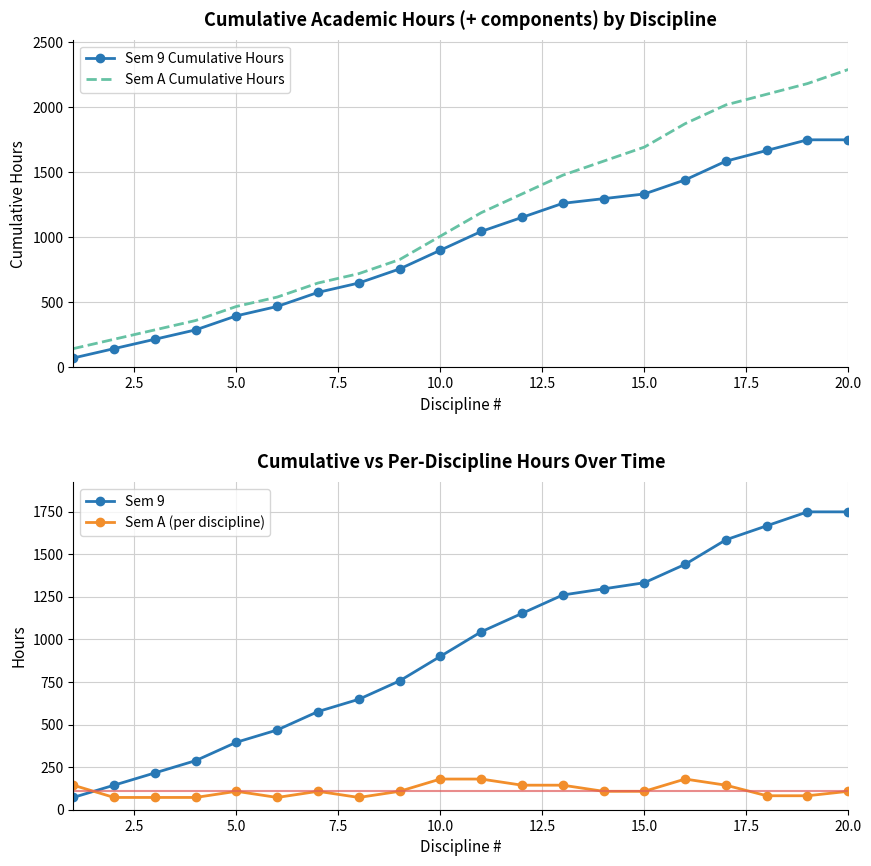

What is the highest value of the Sem 9 Cumulative Hours series?

1748